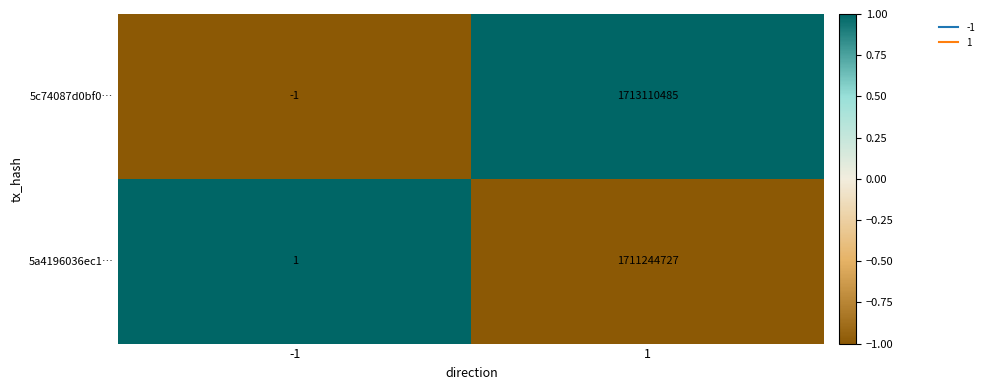

Is it true that 5a4196036ec1… equals 2 at -1?

False